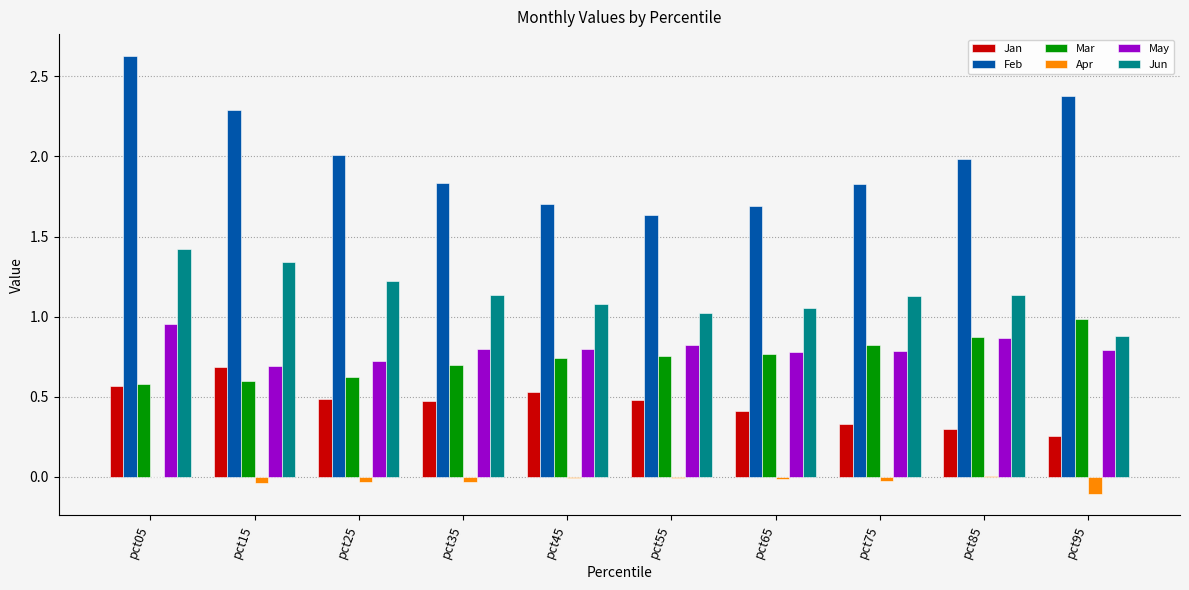

The value of Jan at pct75 is 0.2. True or false?

False